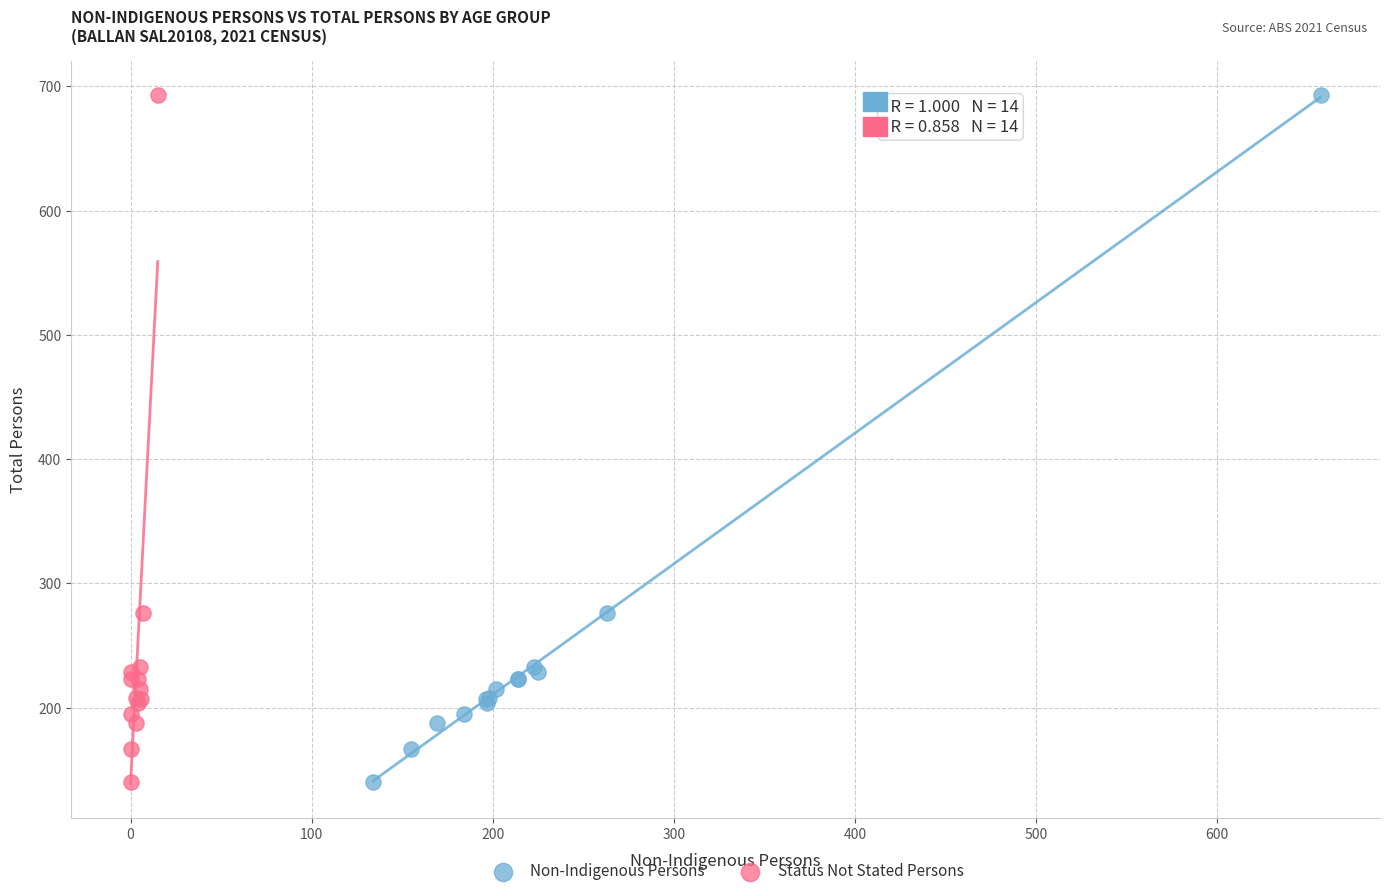

What are all the series names shown in the legend?

Non-Indigenous Persons, Status Not Stated Persons